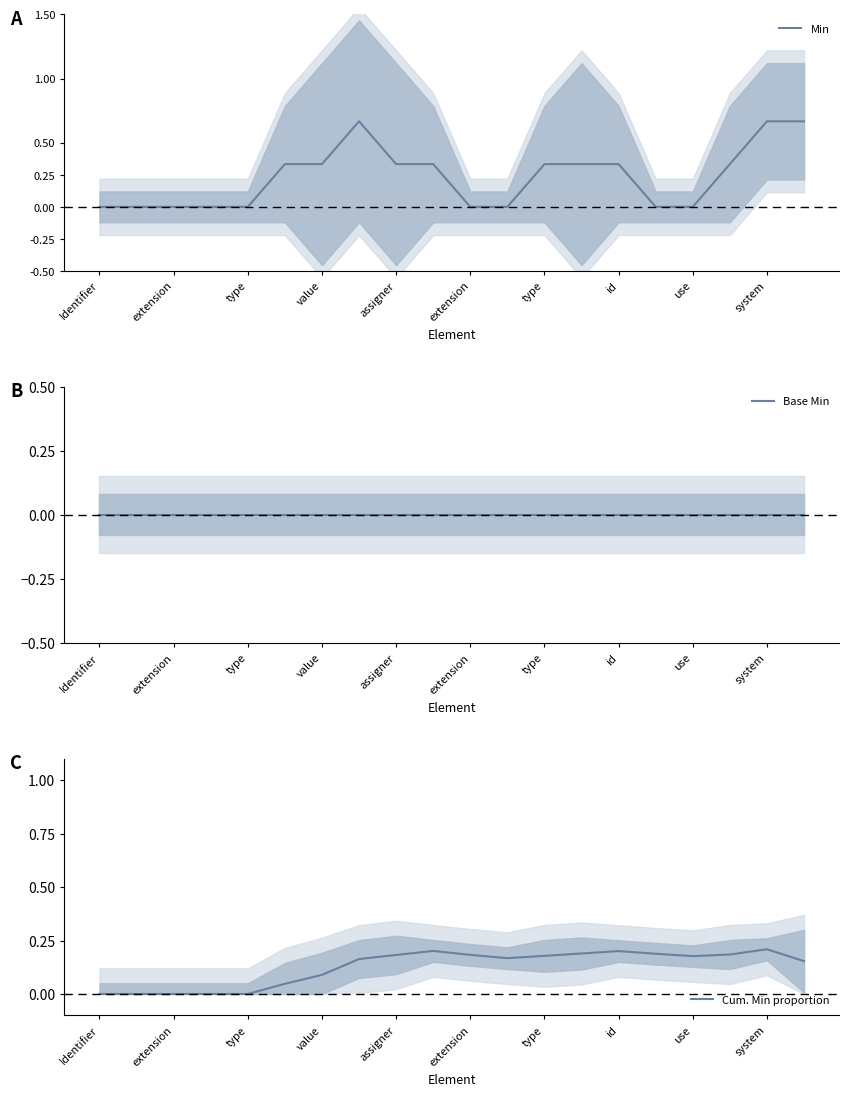

The value of Min at extension is 0.2. True or false?

False